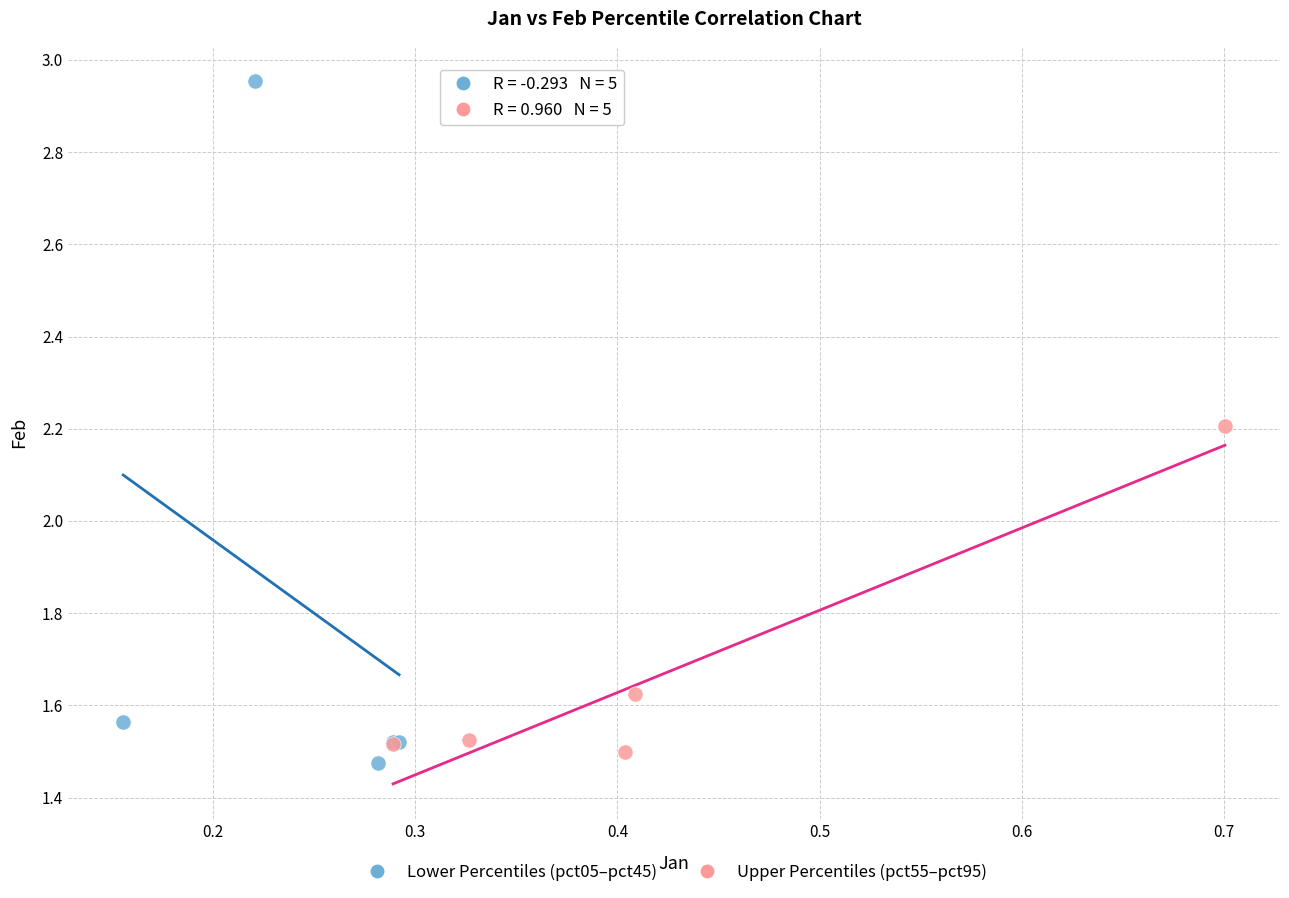

Which series reaches the maximum Y coordinate?

Lower Percentiles (pct05–pct45)